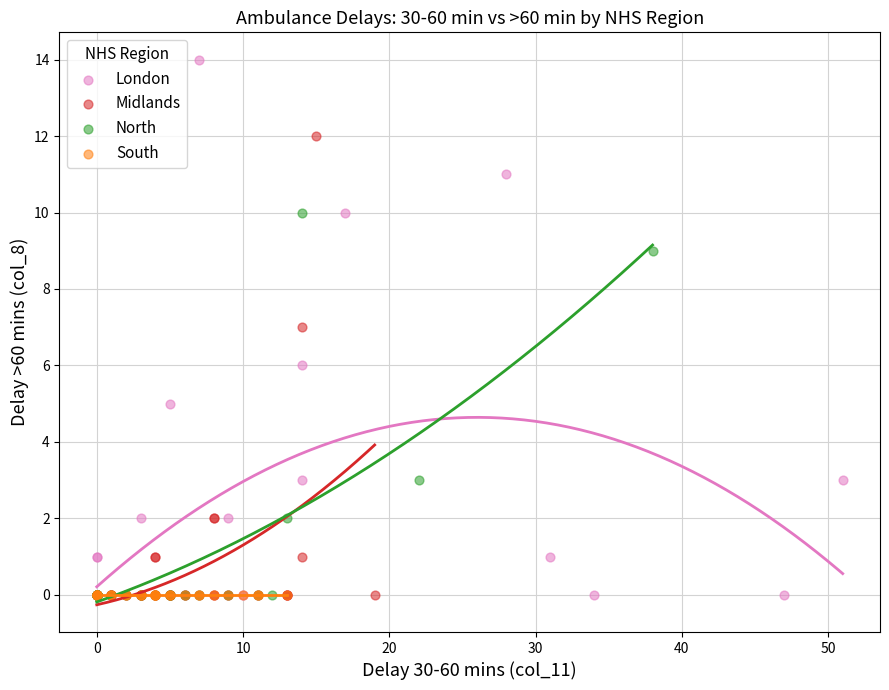

Which series reaches the maximum Y coordinate?

London